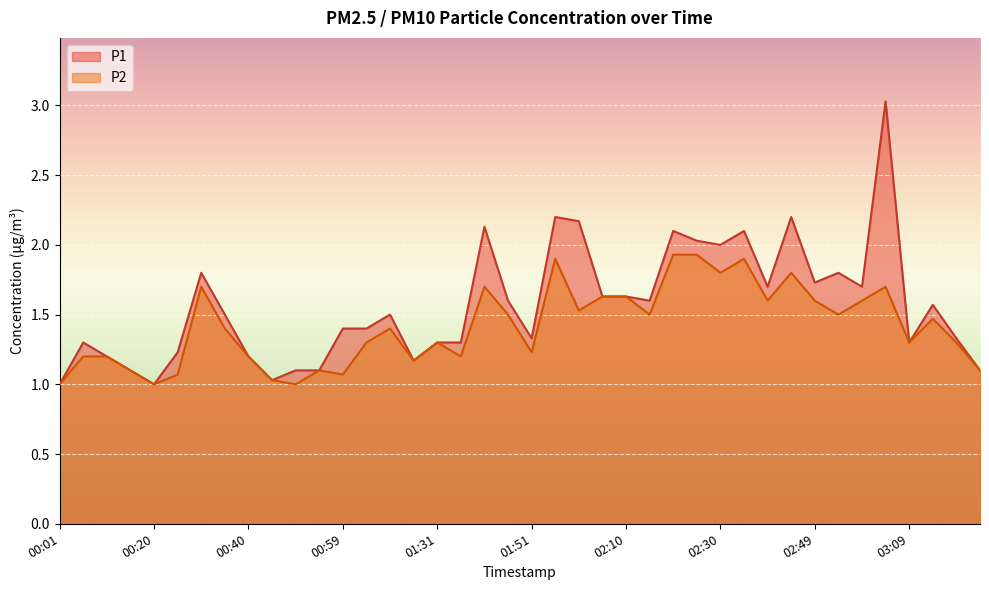

Read the P2 value at 03:09.

1.3